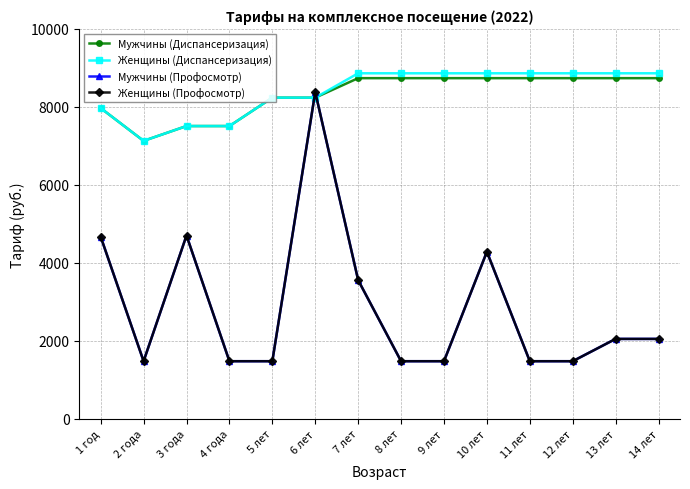

Does the chart have visible grid lines?

Yes